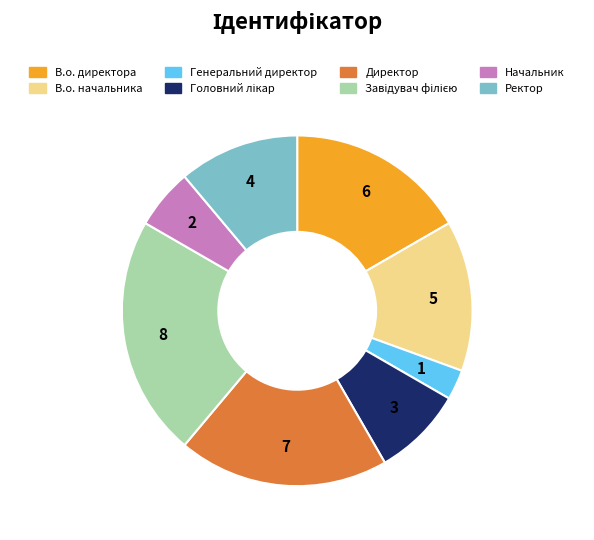

Which has a higher value, Начальник or Генеральний директор?

Начальник